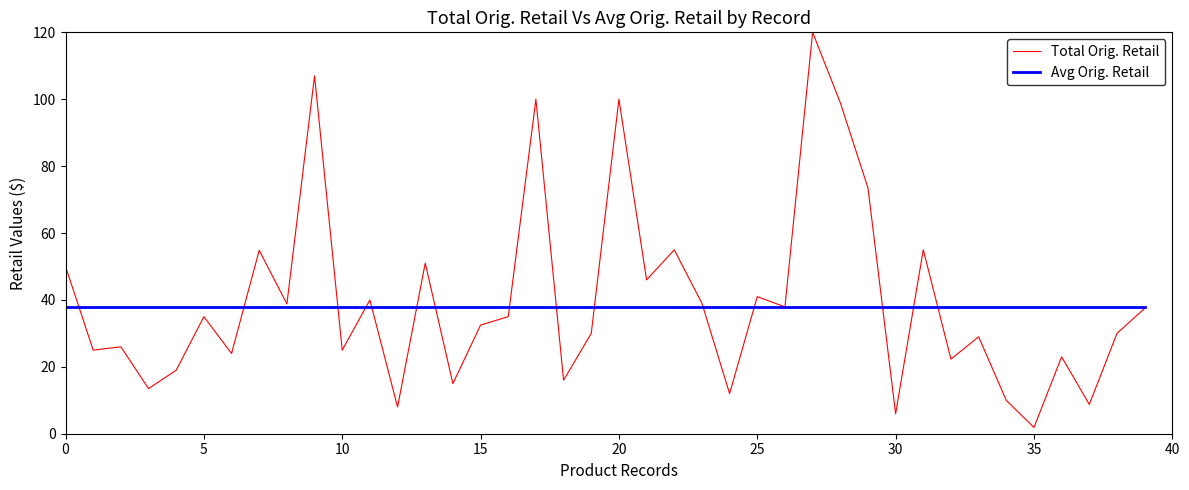

Rank the series by their average value, from lowest to highest.

Avg Orig. Retail, Total Orig. Retail